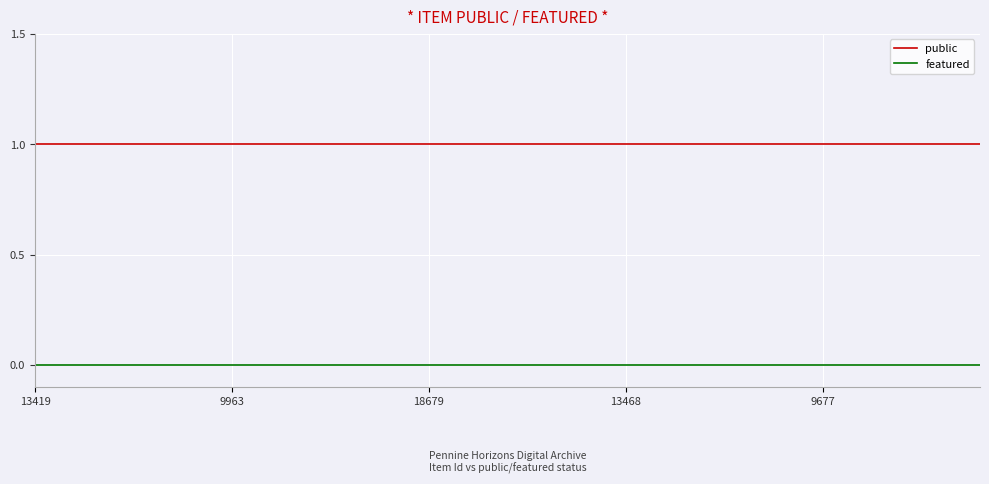

True or false: featured and public cross at least once.

False